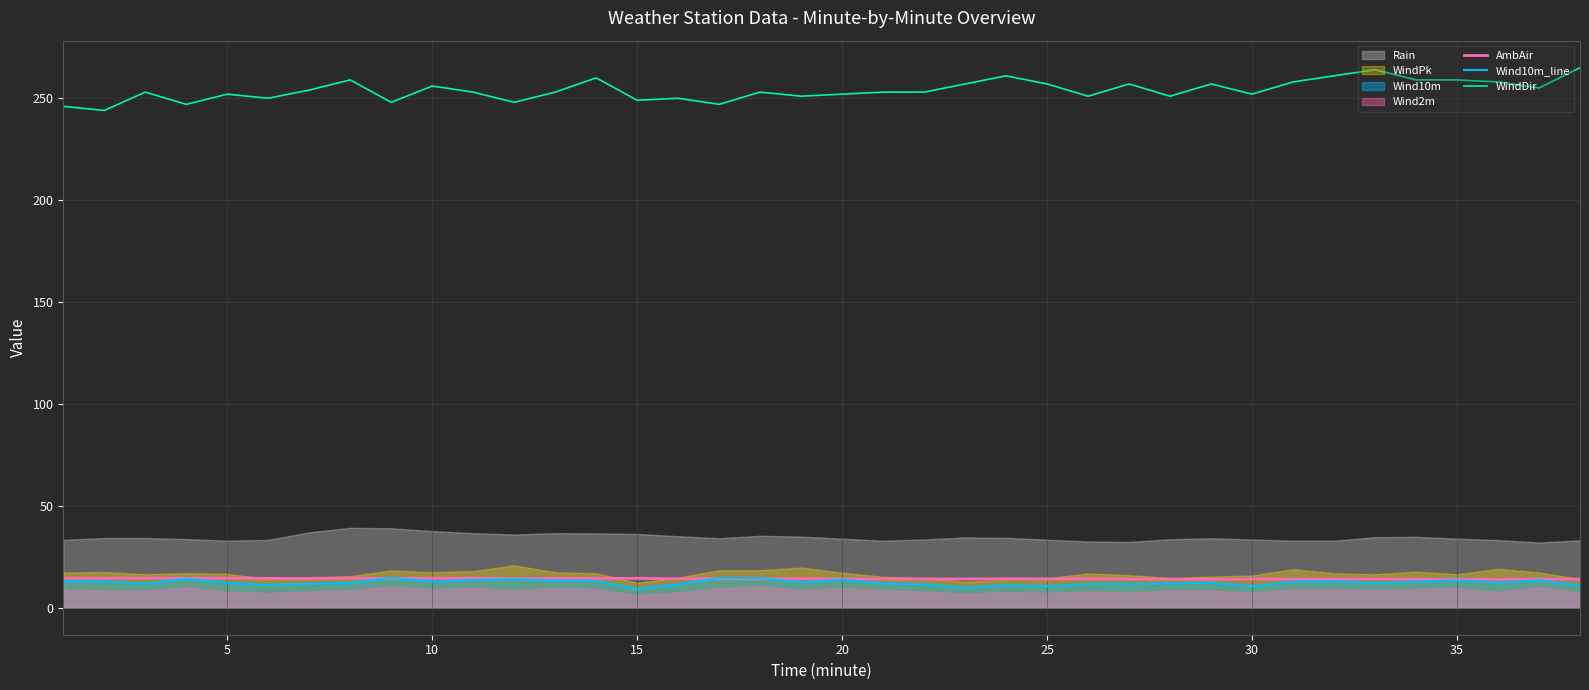

True or false: WindDir and Wind10m_line cross at least once.

False